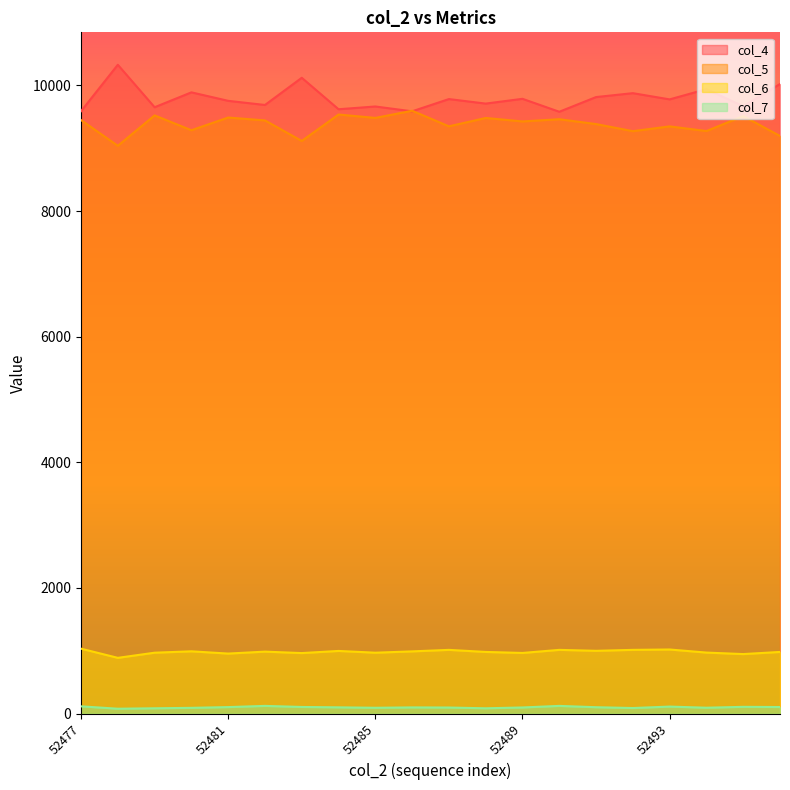

Does the chart have visible grid lines?

No